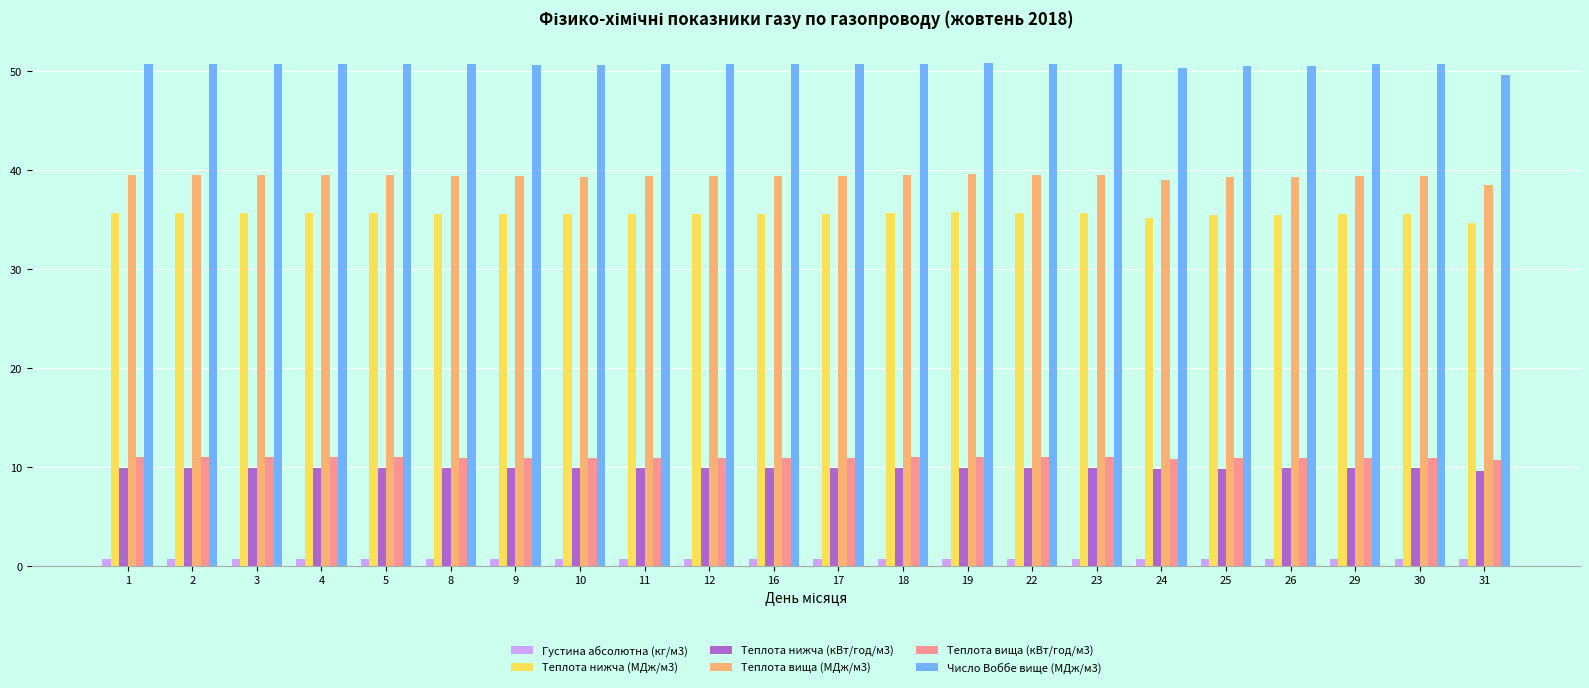

What is the maximum value shown in the chart?

50.8